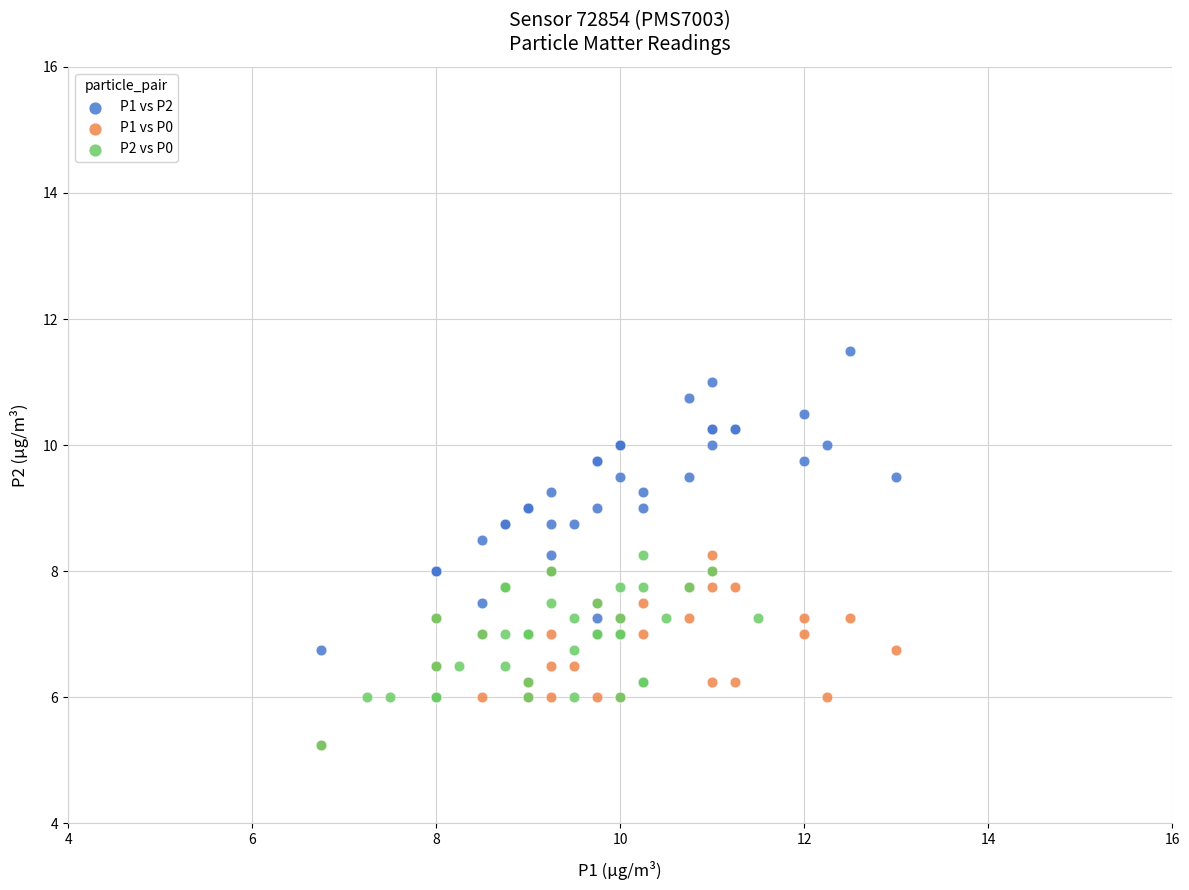

What are all the series names shown in the legend?

P1 vs P2, P1 vs P0, P2 vs P0